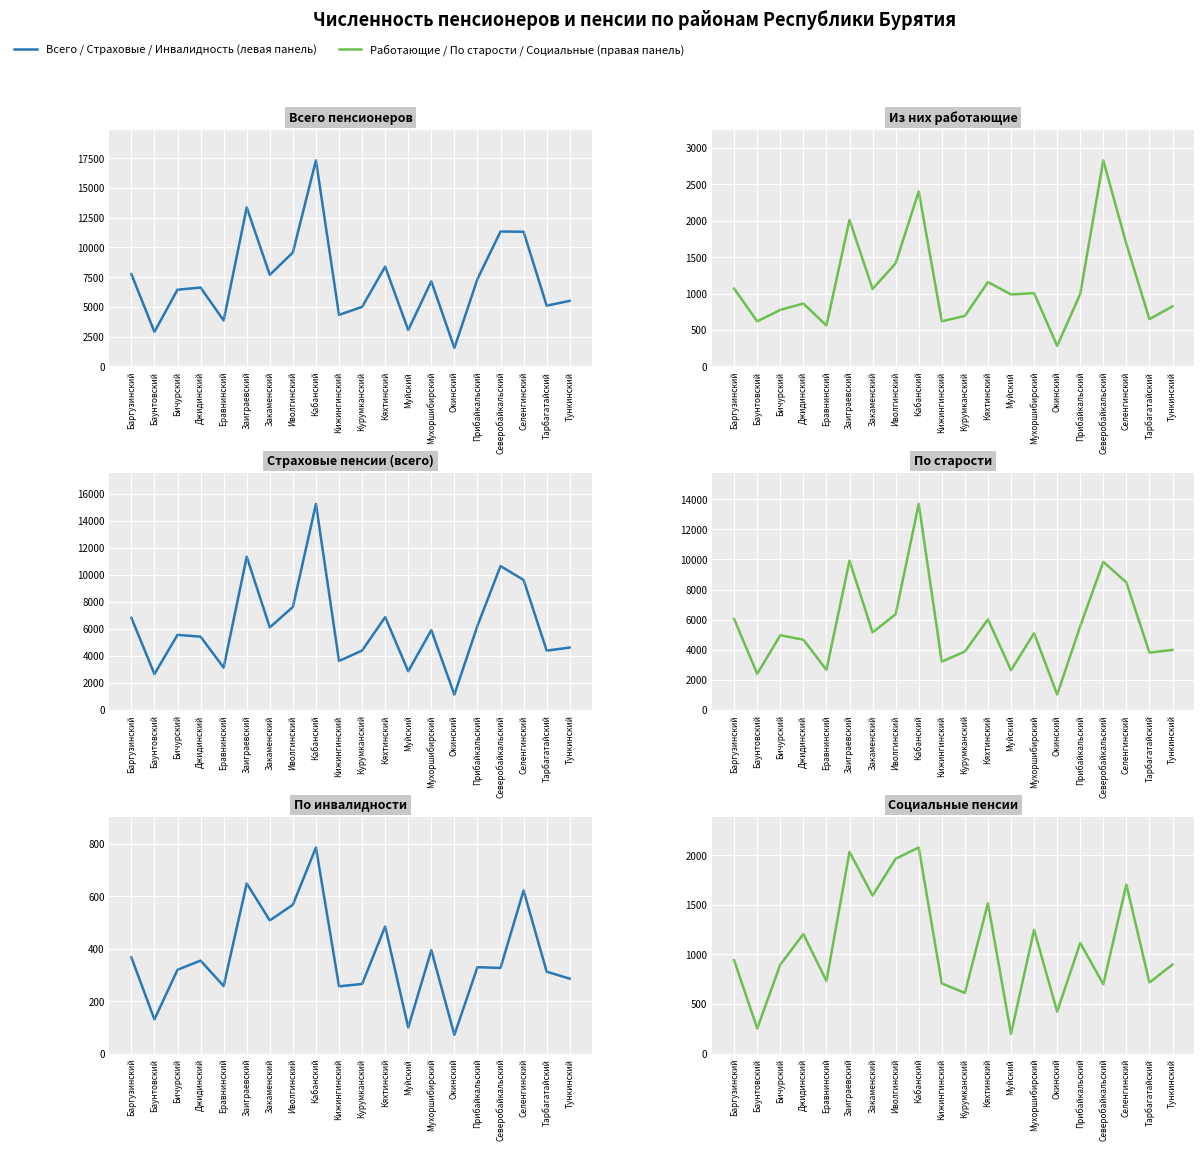

The value of По инвалидности at Прибайкальский is 329. True or false?

True